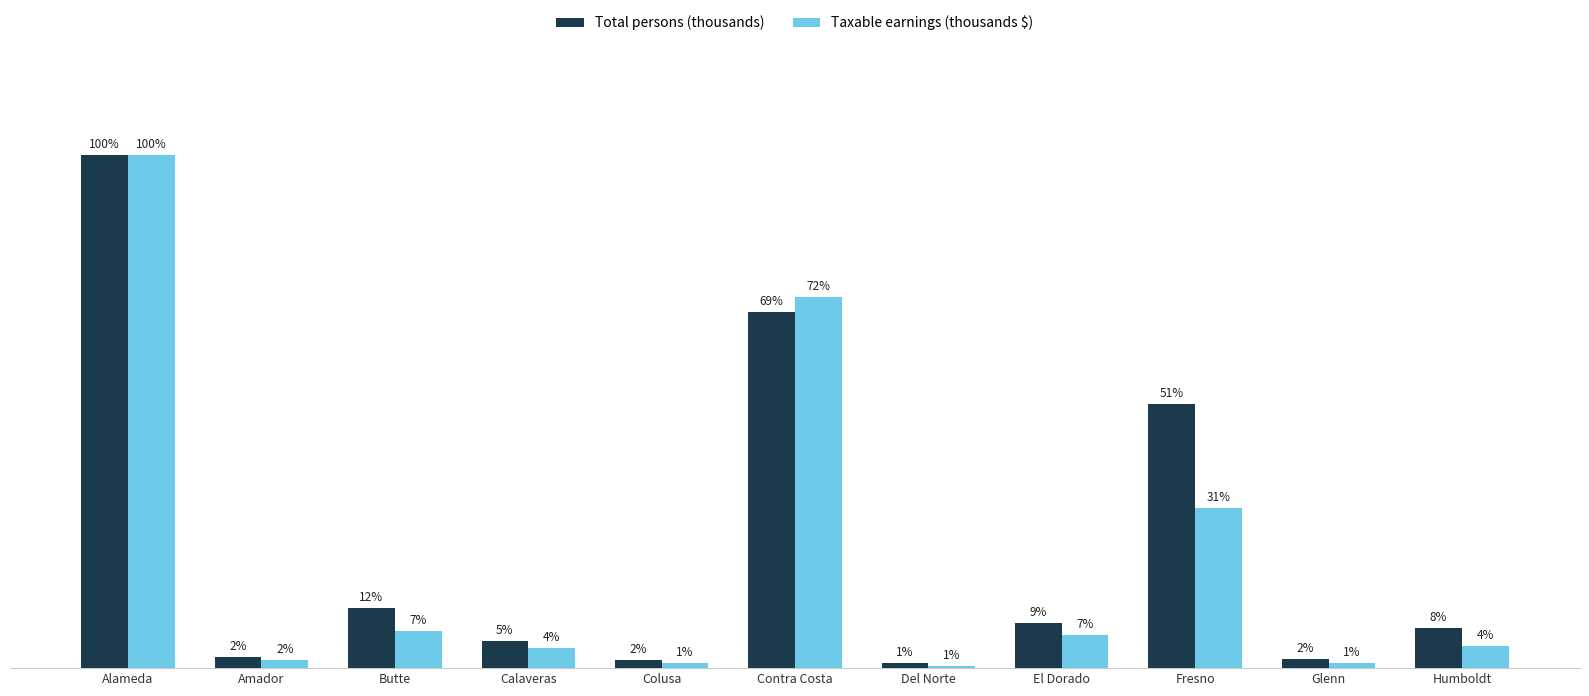

Are the bars horizontal?

No